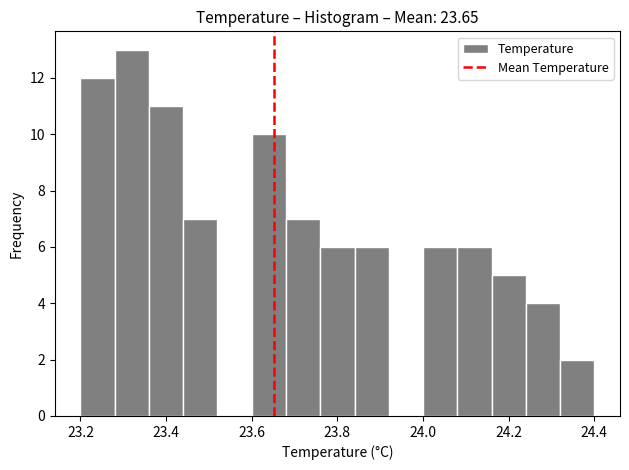

How tall is the bar that spans 23.44 to 23.52 on the x-axis? The values are not printed on the chart, so give them approximately, as read against the axis.

7